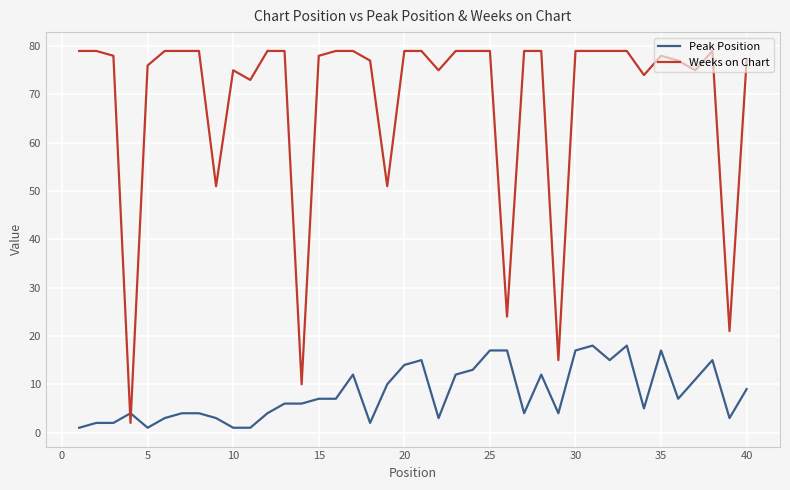

True or false: Weeks on Chart and Peak Position intersect in this chart.

True